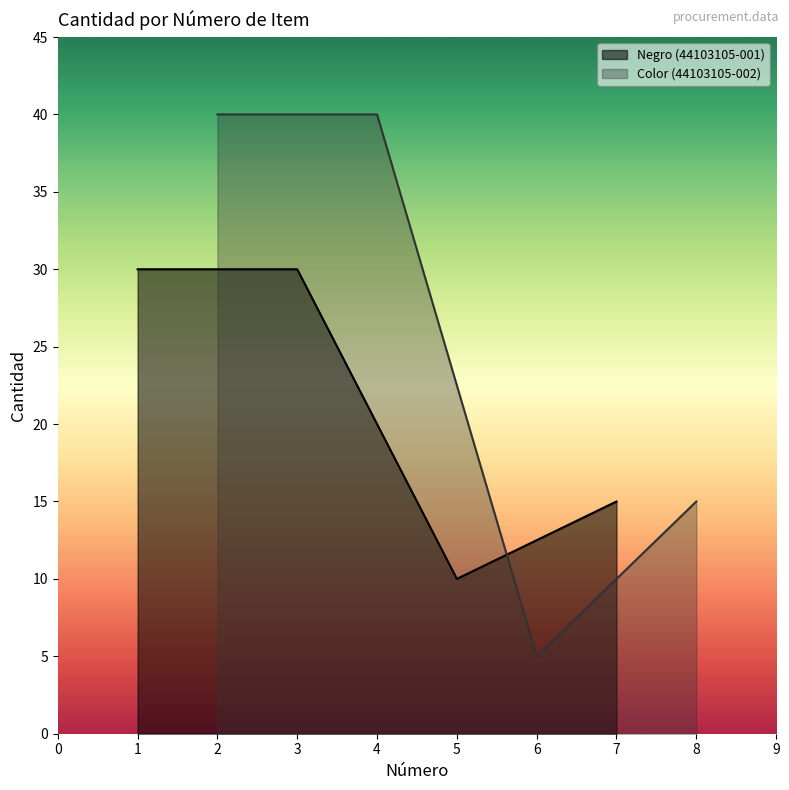

Where is Color (44103105-002) nearest to the value 22?

8